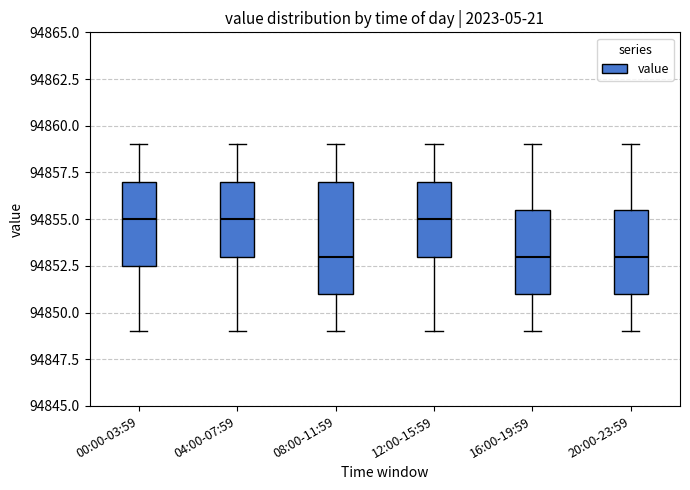

Reading left to right, read every box against the y-axis: the position of its median line, the range the box covers, and the ends of its whiskers. The values are not printed on the chart, so give them approximately, as read against the axis.

00:00-03:59: median 94855.0, box 94852.5 to 94857.0, whiskers 94849.0 to 94859.0
04:00-07:59: median 94855.0, box 94853.0 to 94857.0, whiskers 94849.0 to 94859.0
08:00-11:59: median 94853.0, box 94851.0 to 94857.0, whiskers 94849.0 to 94859.0
12:00-15:59: median 94855.0, box 94853.0 to 94857.0, whiskers 94849.0 to 94859.0
16:00-19:59: median 94853.0, box 94851.0 to 94855.5, whiskers 94849.0 to 94859.0
20:00-23:59: median 94853.0, box 94851.0 to 94855.5, whiskers 94849.0 to 94859.0